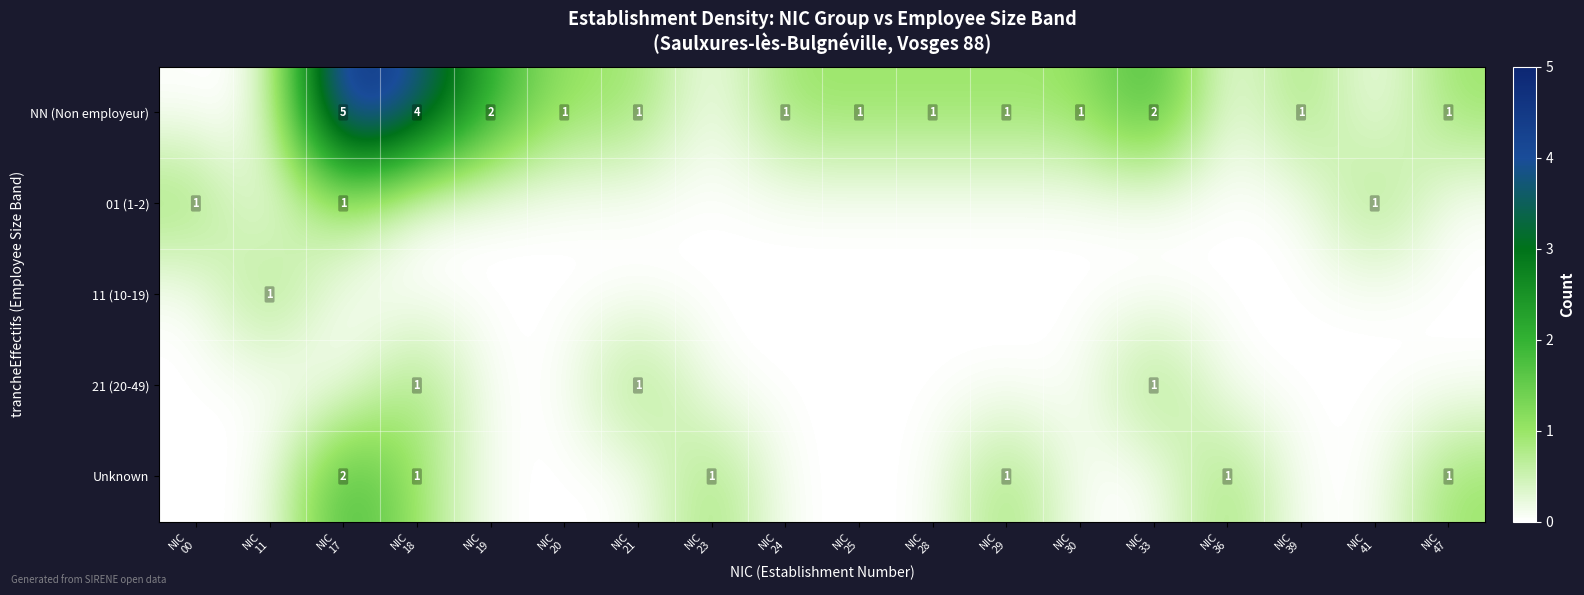

The 11 (10-19) series shows -1 at NIC 21. True or false?

False